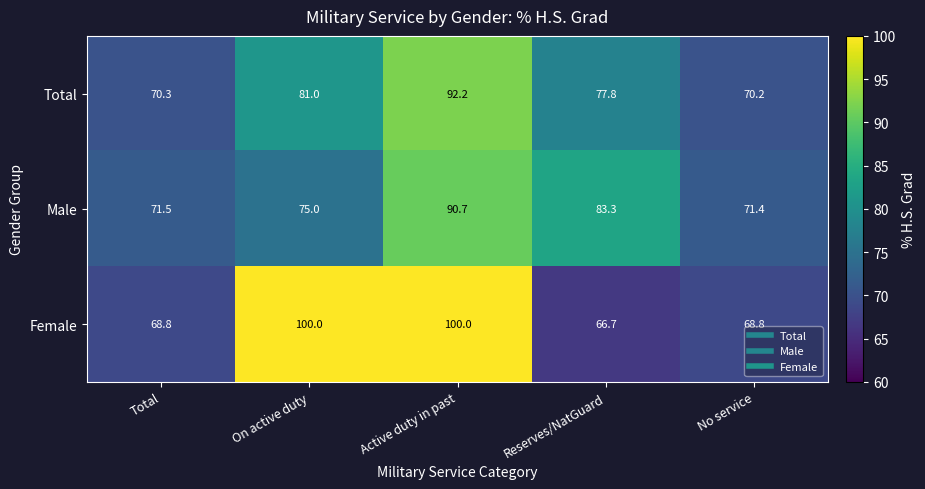

What is the maximum value shown in the chart?

100.0